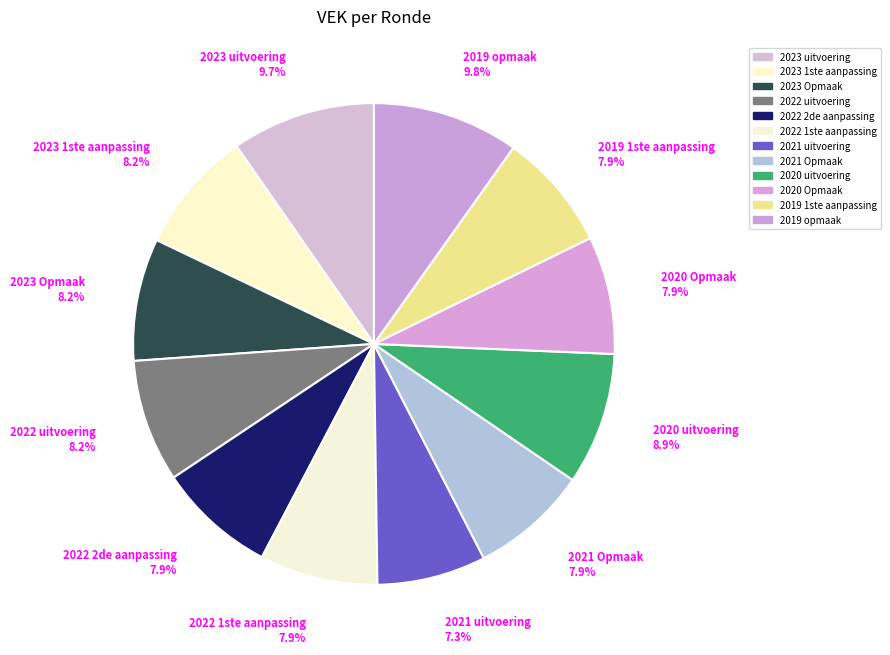

What is the ratio of the value at 2019 1ste aanpassing to the value at 2020 uitvoering?

0.9